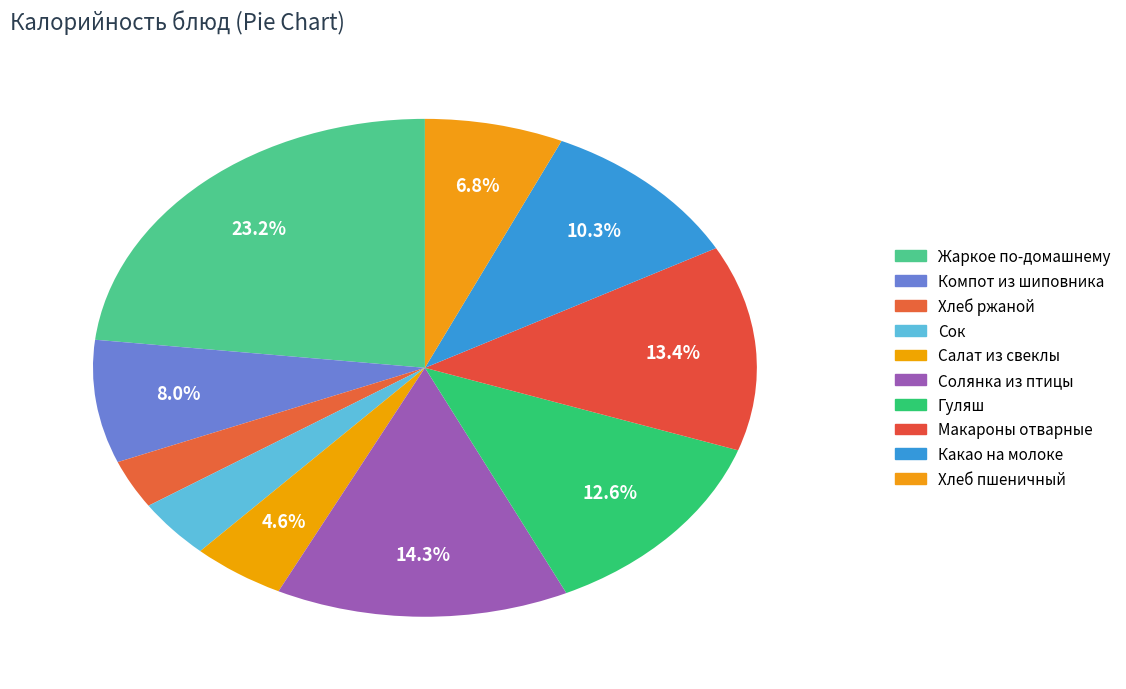

Which has a higher value, Макароны отварные or Гуляш?

Макароны отварные